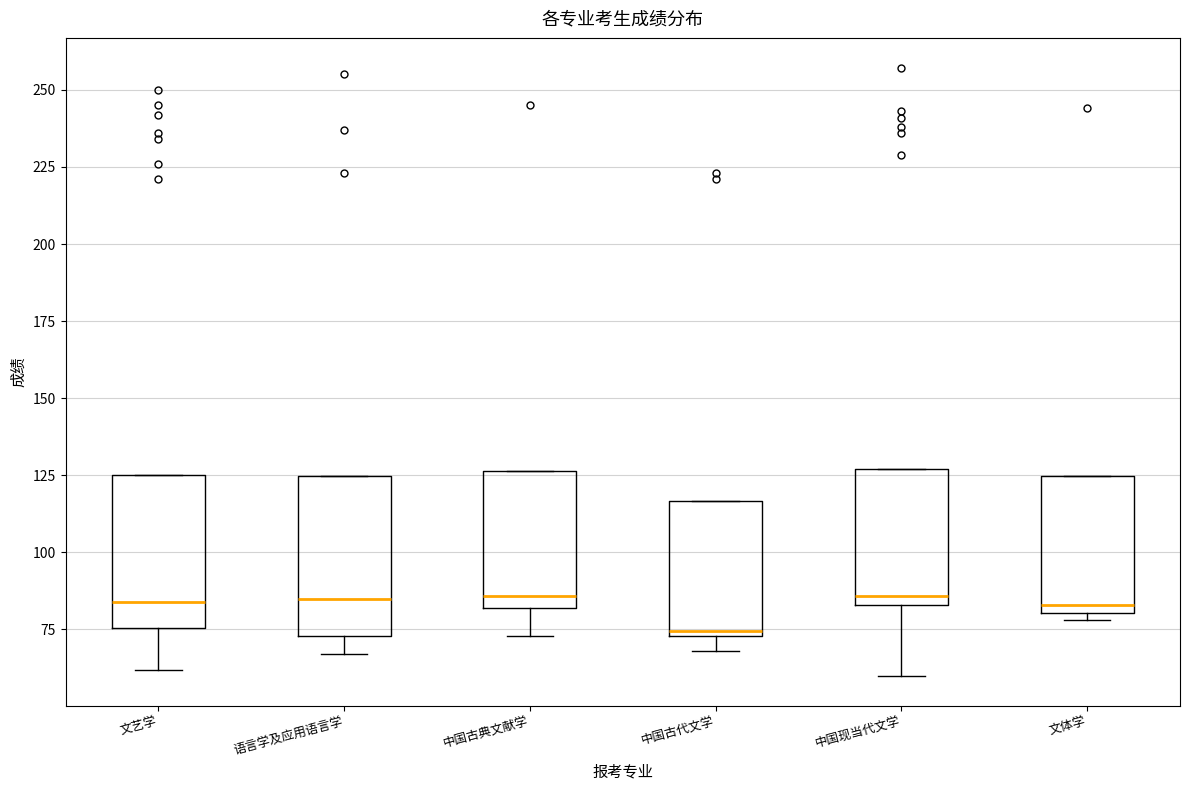

Where does the median line of the box for 文艺学 sit on the y-axis? The values are not printed on the chart, so give them approximately, as read against the axis.

85